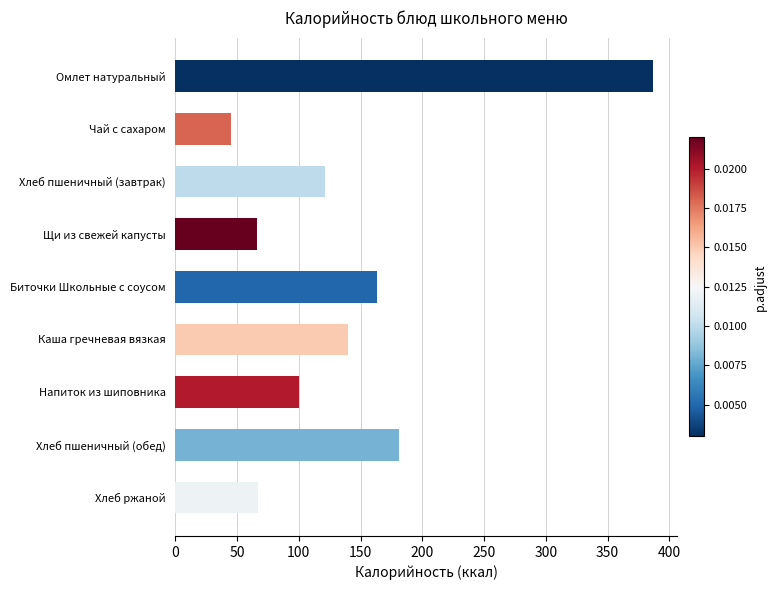

What is the difference between the maximum and second lowest values?

321